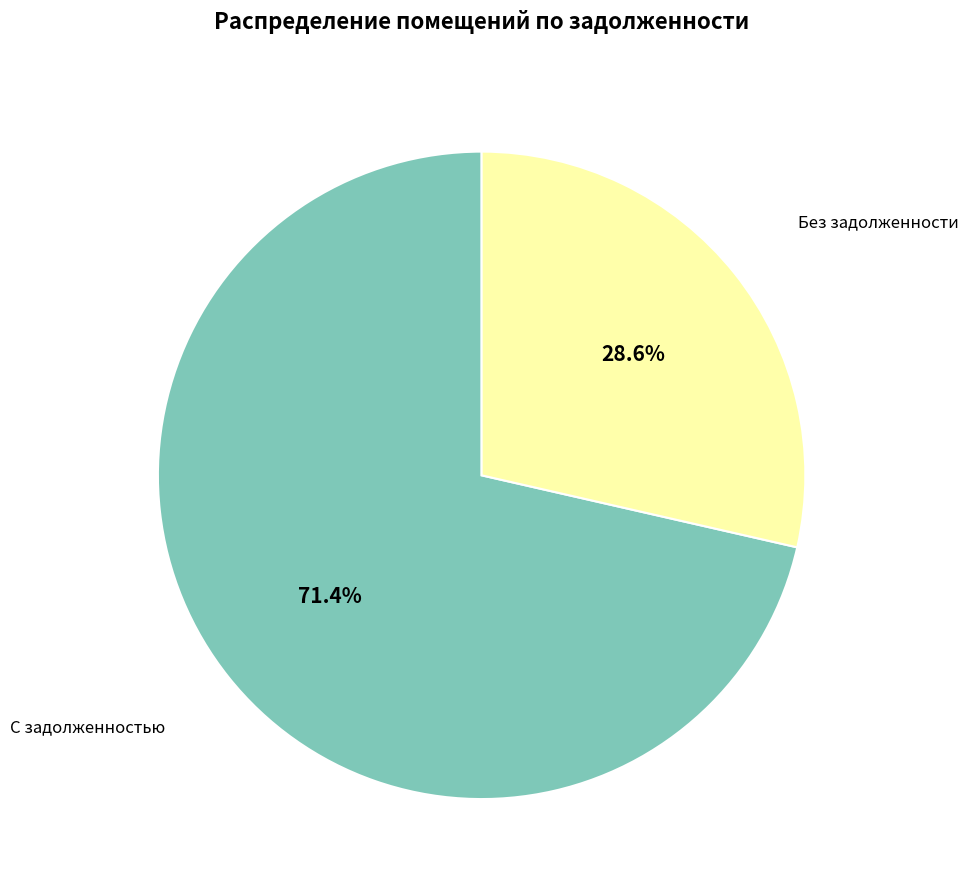

Is there any slice that represents more than half of the pie?

Yes